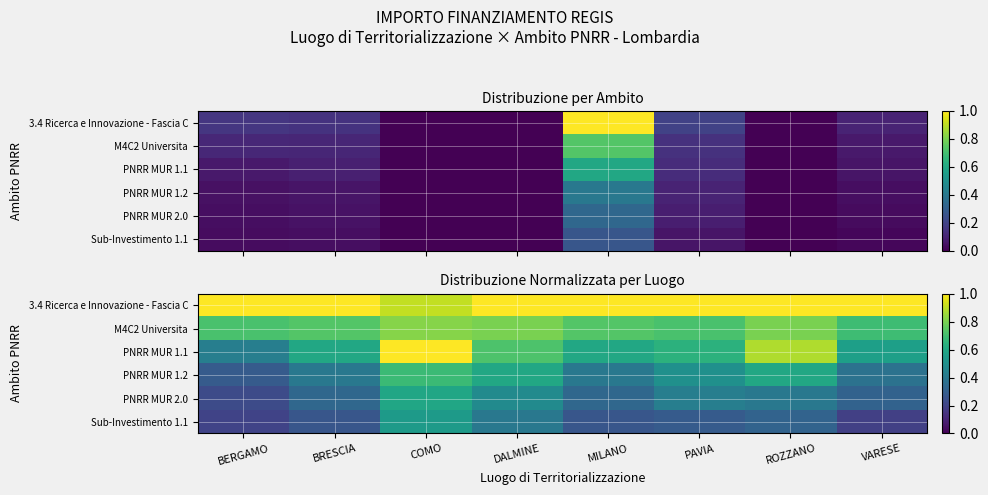

List the series in order of their peak value, lowest first.

Sub-Investimento 1.1, PNRR MUR 2.0, PNRR MUR 1.2, M4C2 Universita, 3.4 Ricerca e Innovazione - Fascia C, PNRR MUR 1.1